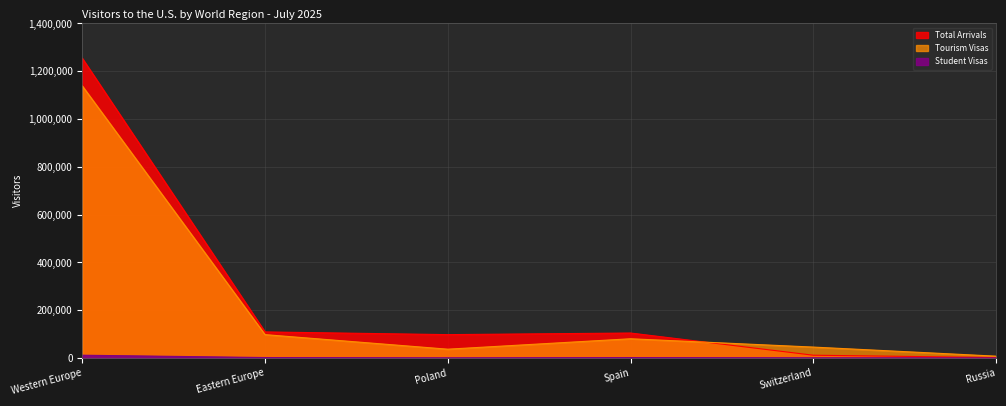

Which series has the largest total across all categories?

Total Arrivals